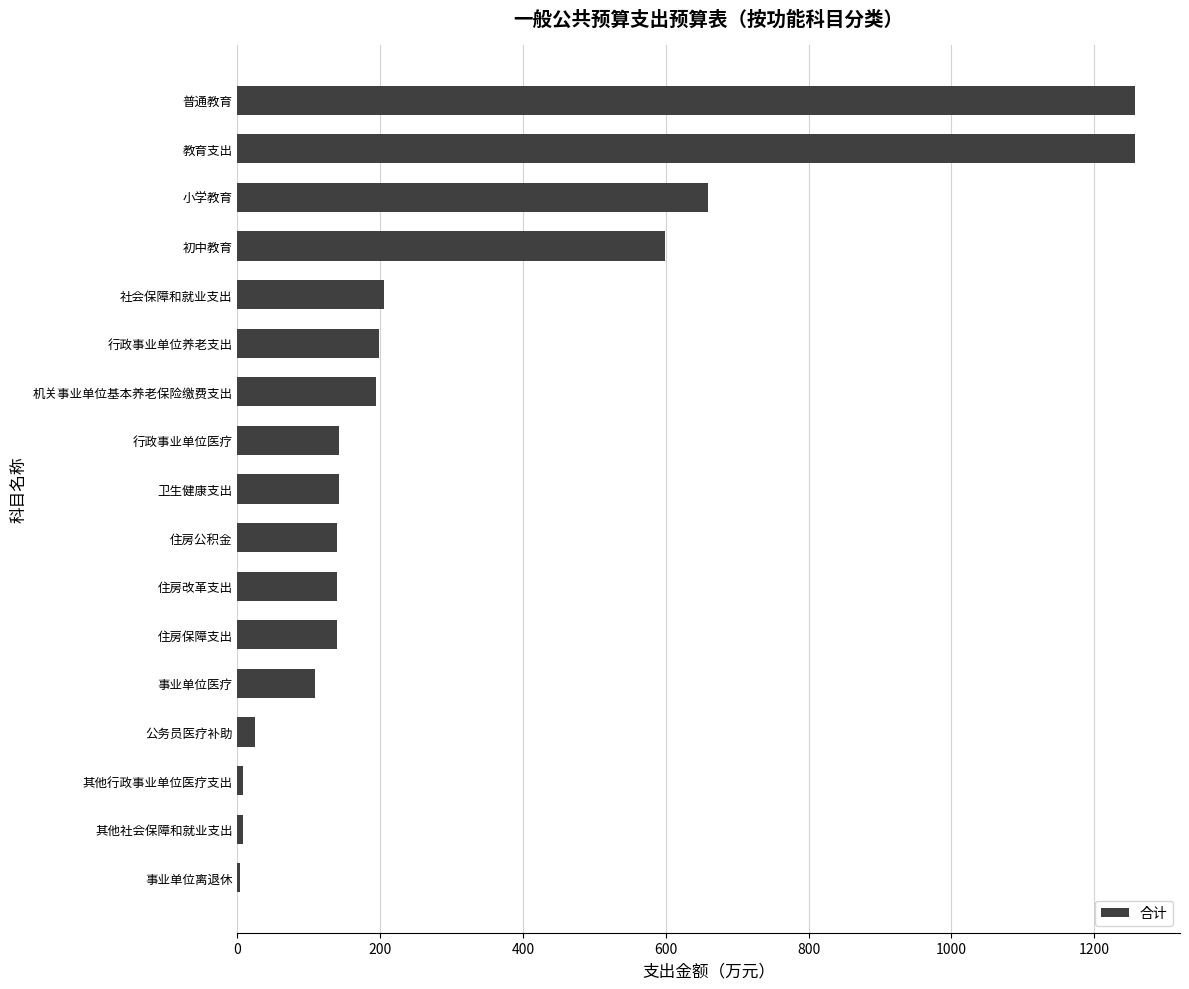

Is it true that the value at 初中教育 is 598.3?

True